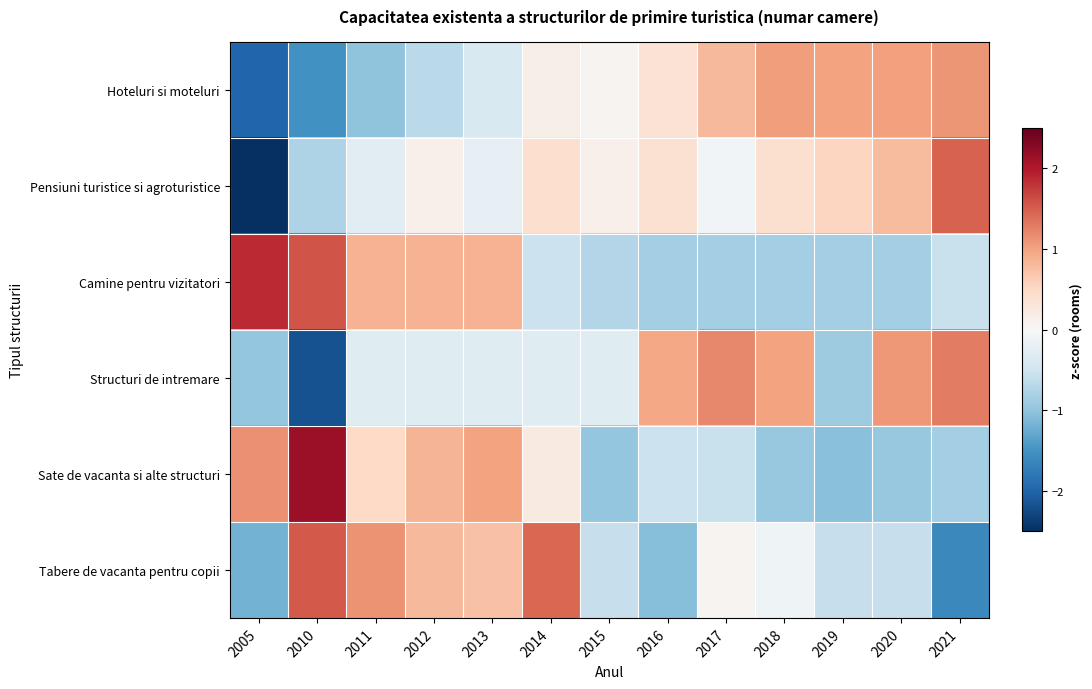

At which category does the chart reach its peak across all series?

2010